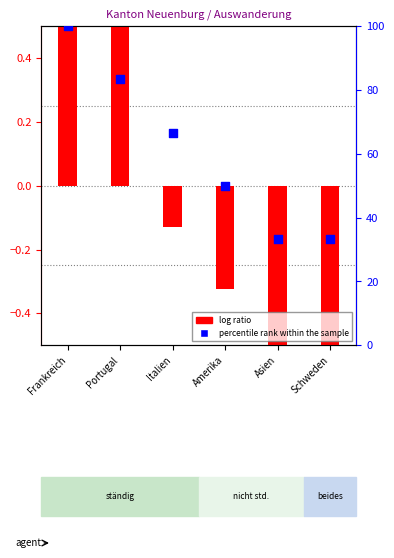

What is the total value across all series at Frankreich?

101.2